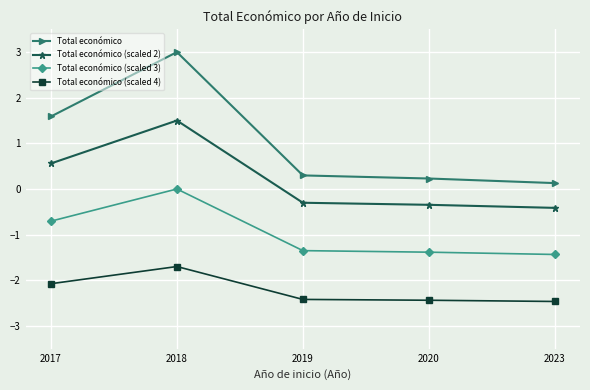

True or false: Total económico (scaled 3) and Total económico (scaled 2) intersect in this chart.

False